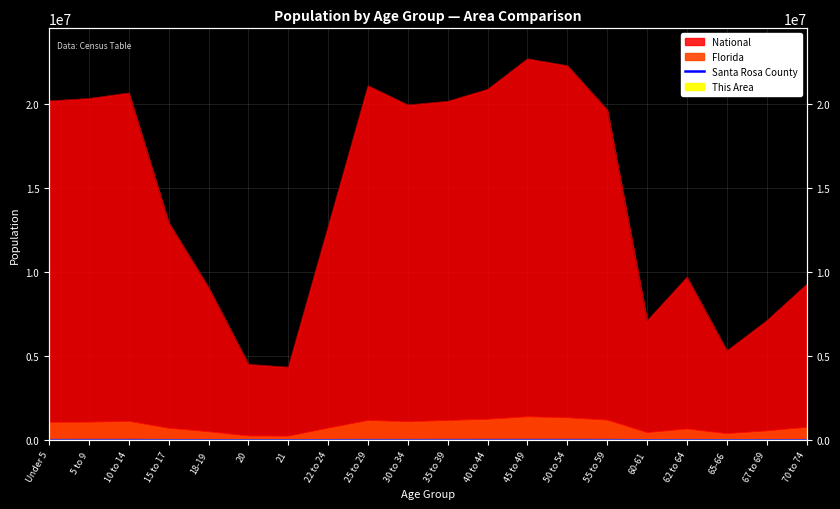

Between 21 and 55 to 59, which is larger?

55 to 59